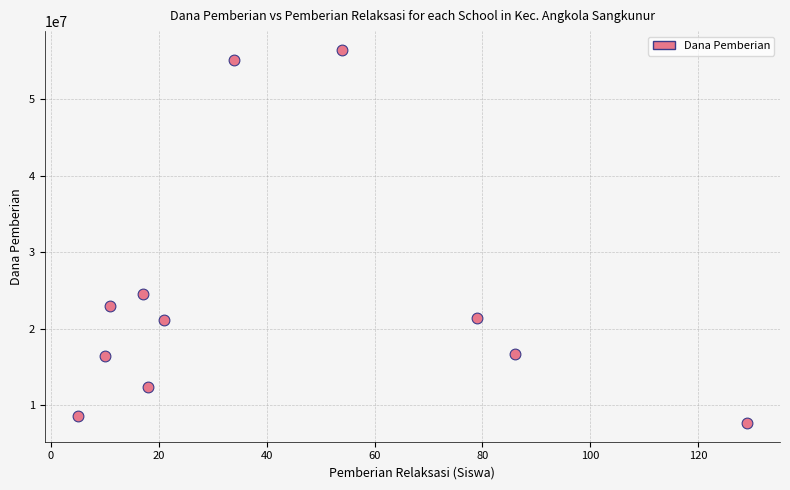

What Y value in the scatter plot is closest to 32062500?

24525000